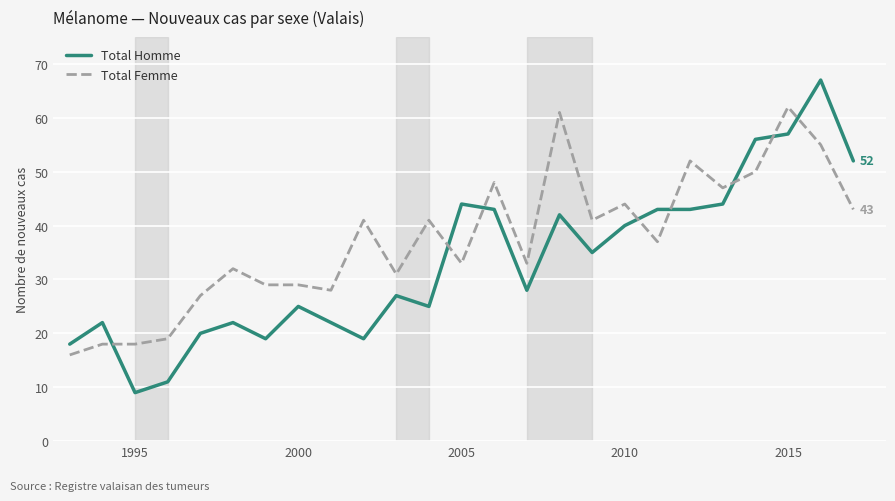

Does the chart have visible grid lines?

Yes